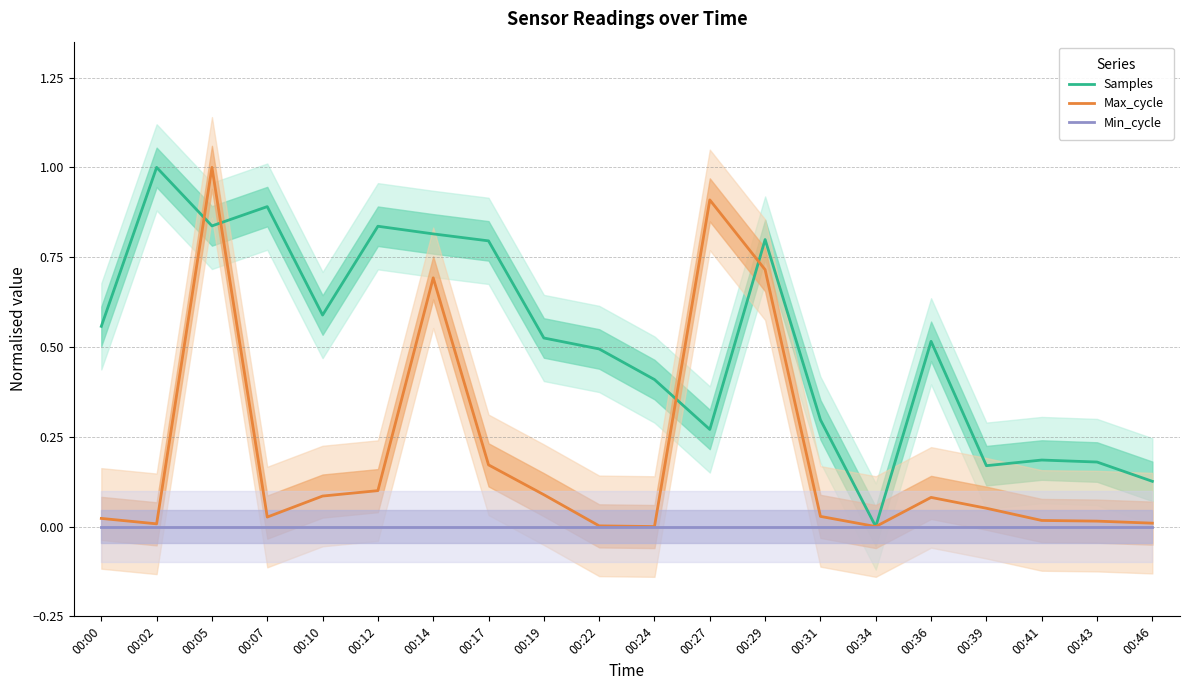

Reading right to left, list all the values displayed in this chart.

Samples: 00:46=0.1	00:43=0.2	00:41=0.2	00:39=0.2	00:36=0.5	00:34=0.0	00:31=0.3	00:29=0.8	00:27=0.3	00:24=0.4	00:22=0.5	00:19=0.5	00:17=0.8	00:14=0.8	00:12=0.8	00:10=0.6	00:07=0.9	00:05=0.8	00:02=1.0	00:00=0.6
Max_cycle: 00:46=0.0	00:43=0.0	00:41=0.0	00:39=0.1	00:36=0.1	00:34=0.0	00:31=0.0	00:29=0.7	00:27=0.9	00:24=0.0	00:22=0.0	00:19=0.1	00:17=0.2	00:14=0.7	00:12=0.1	00:10=0.1	00:07=0.0	00:05=1.0	00:02=0.0	00:00=0.0
Min_cycle: 00:46=0.0	00:43=0.0	00:41=0.0	00:39=0.0	00:36=0.0	00:34=0.0	00:31=0.0	00:29=0.0	00:27=0.0	00:24=0.0	00:22=0.0	00:19=0.0	00:17=0.0	00:14=0.0	00:12=0.0	00:10=0.0	00:07=0.0	00:05=0.0	00:02=0.0	00:00=0.0